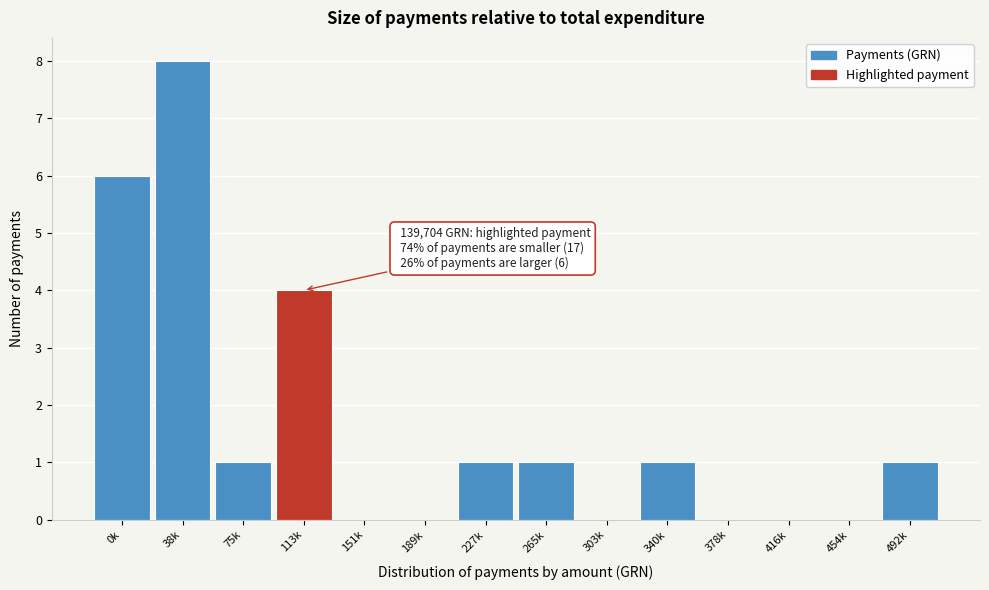

Reading left to right, what are all the values shown in this chart?

0k=6	38k=8	75k=1	113k=4	151k=0	189k=0	227k=1	265k=1	303k=0	340k=1	378k=0	416k=0	454k=0	492k=1